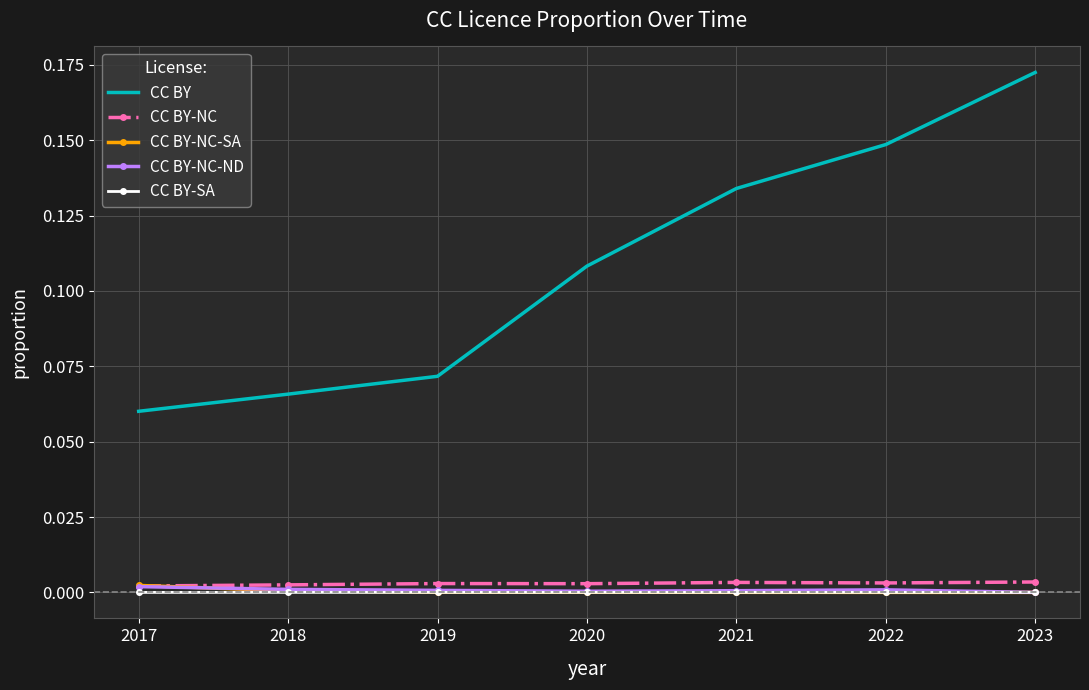

Between 2018 and 2021, which series saw the biggest shift?

CC BY